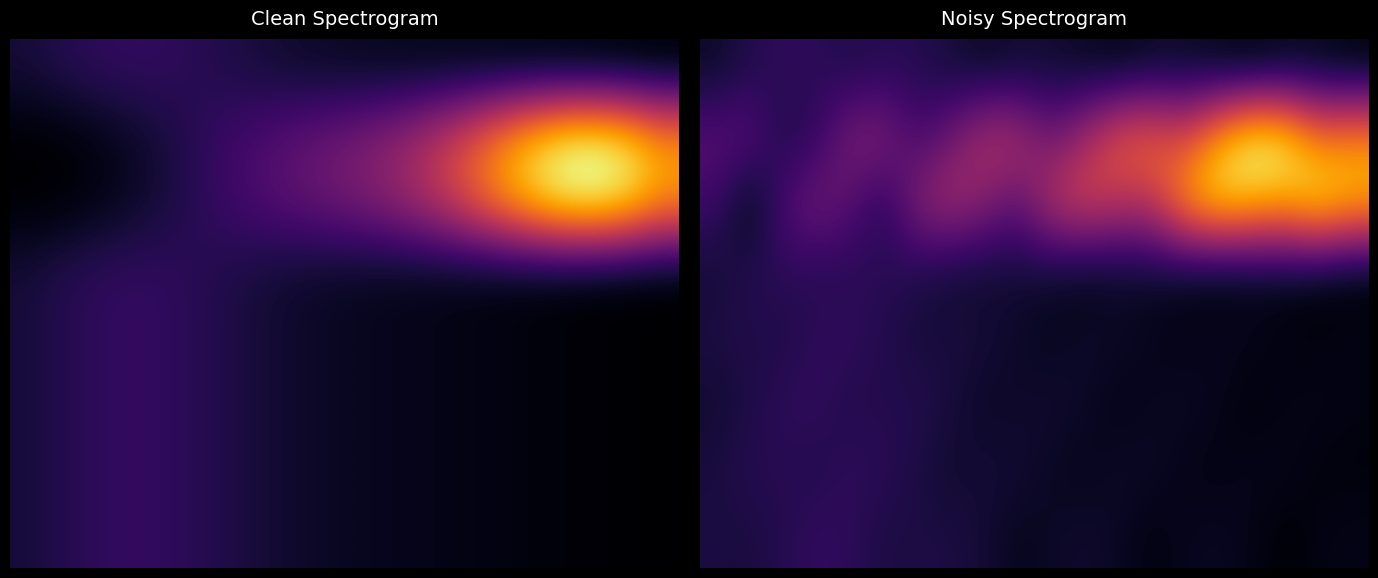

At how many categories does at least one series exceed 0?

20